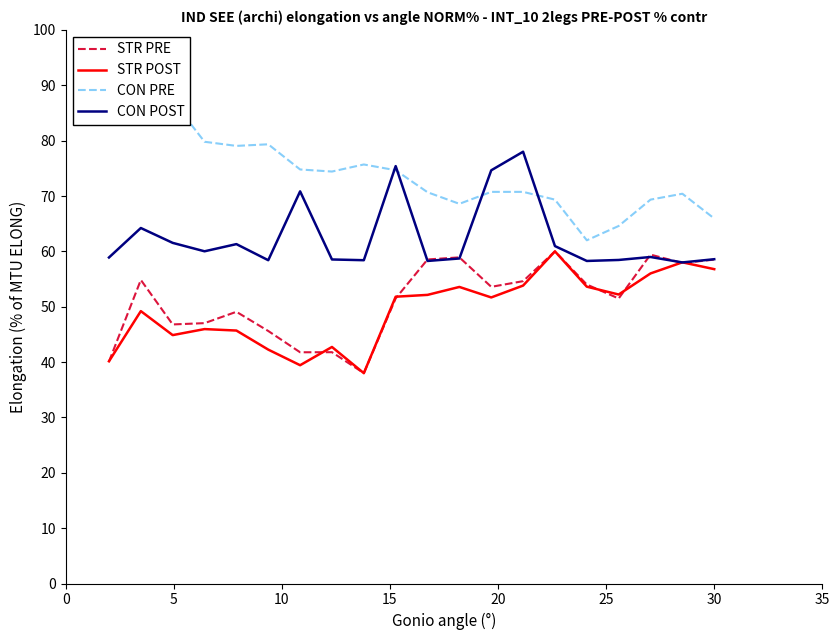

How many data points in STR POST are above 51?

11